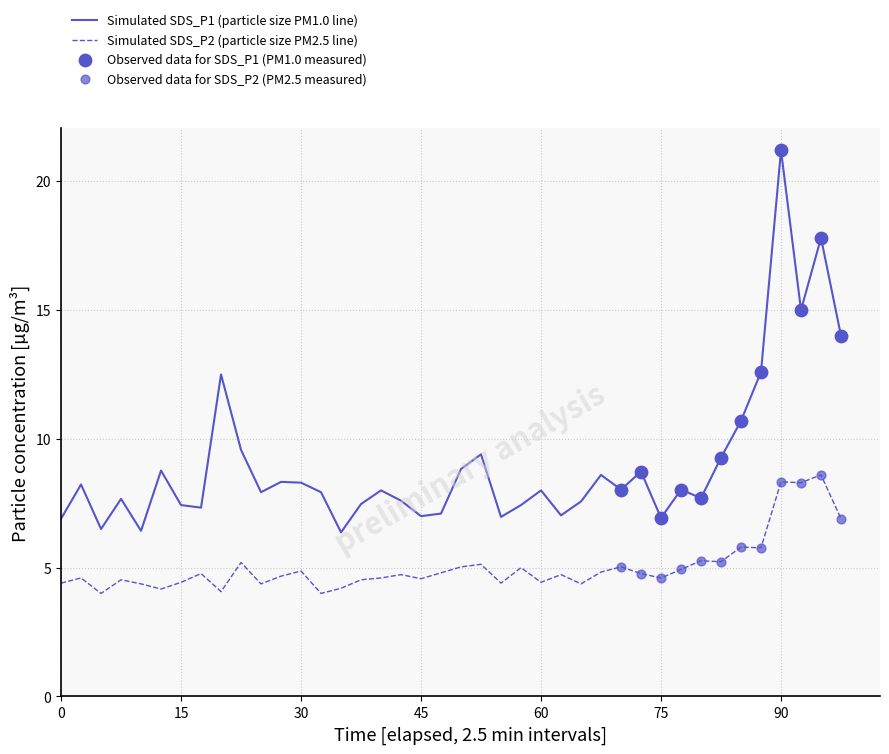

Which series has the largest range (max minus min)?

Simulated SDS_P1 (particle size PM1.0 line)